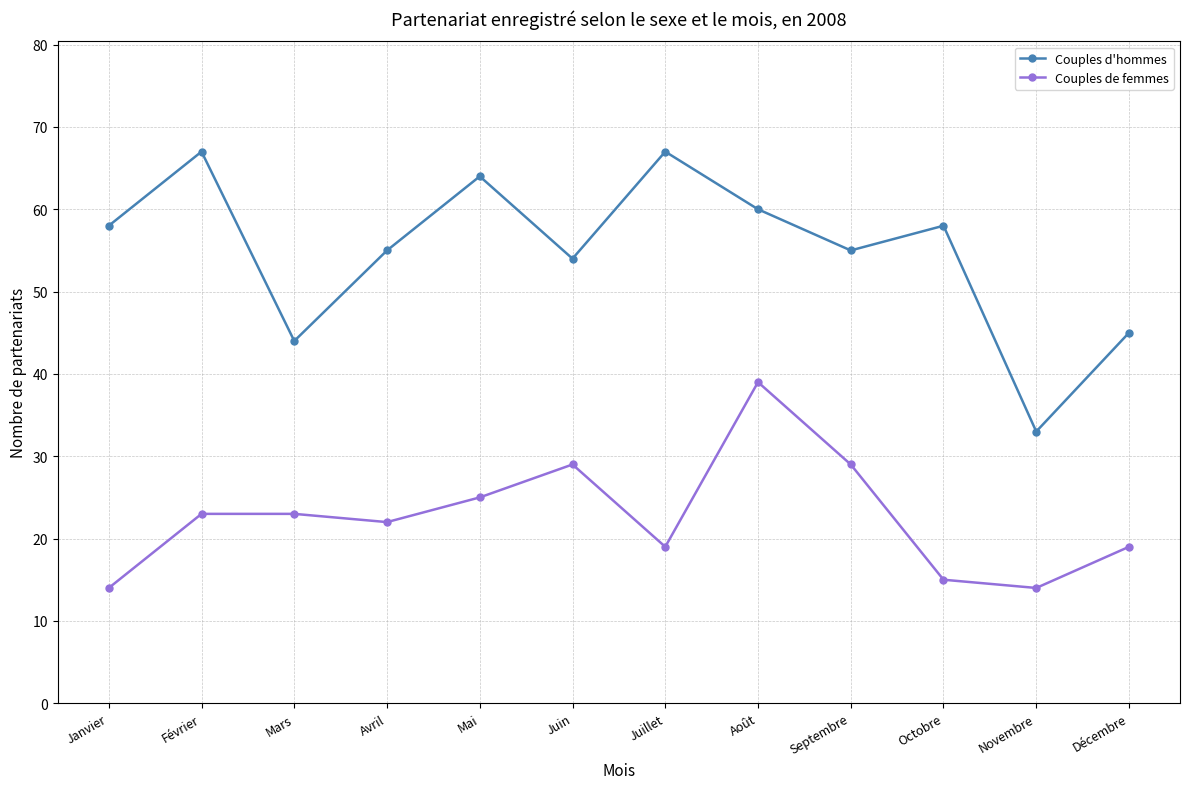

Where is the first local maximum for Couples d'hommes?

Février